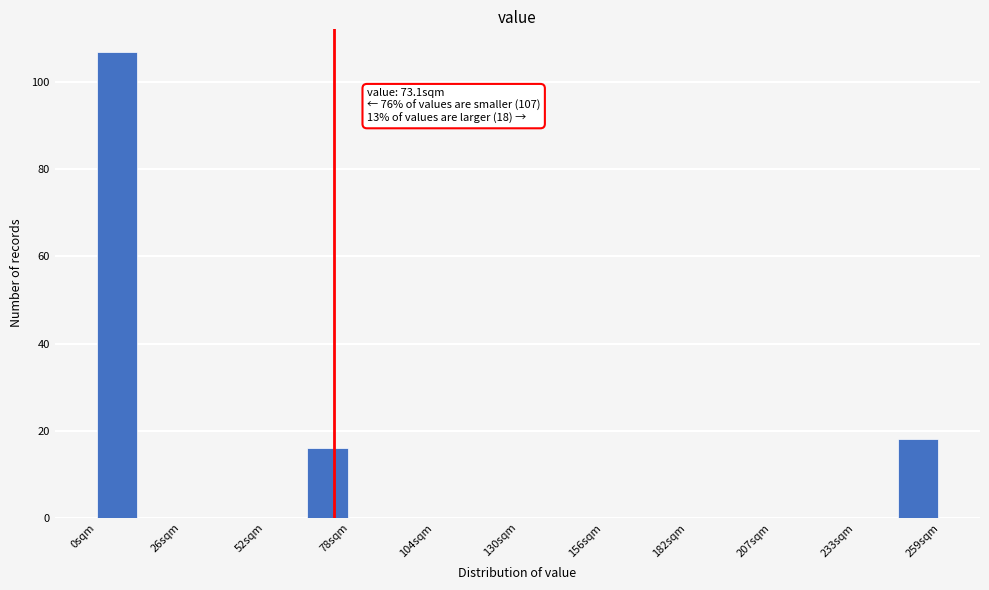

Around what value on the x-axis is the tallest bar? Give the approximate position of its centre, as read against the axis.

5